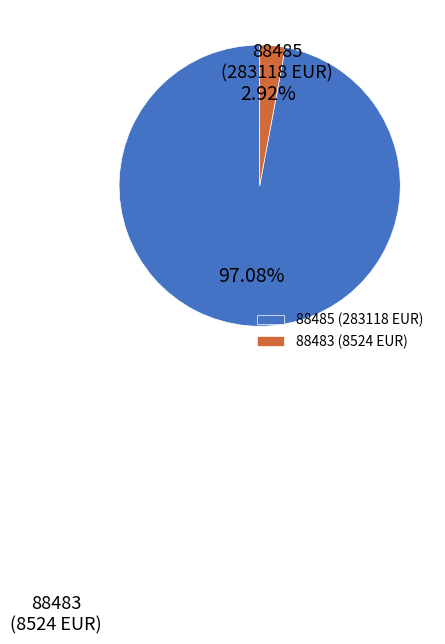

Which slice represents more than half of the pie?

88485